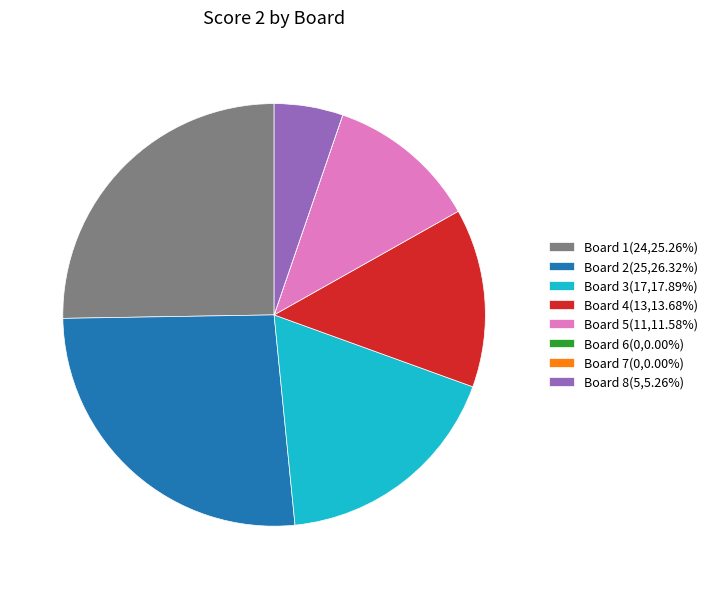

Is Board 1 the majority of the pie?

No